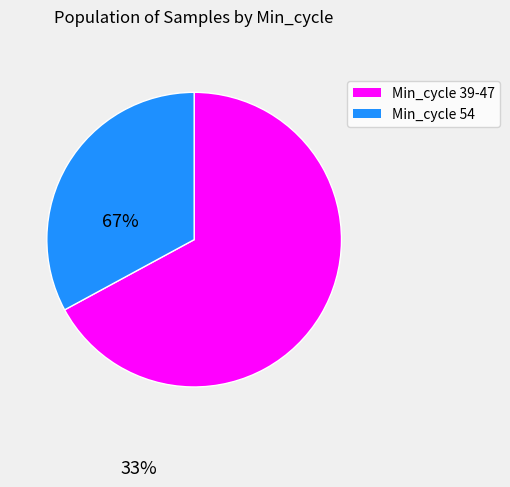

Does any single category account for the majority?

Yes